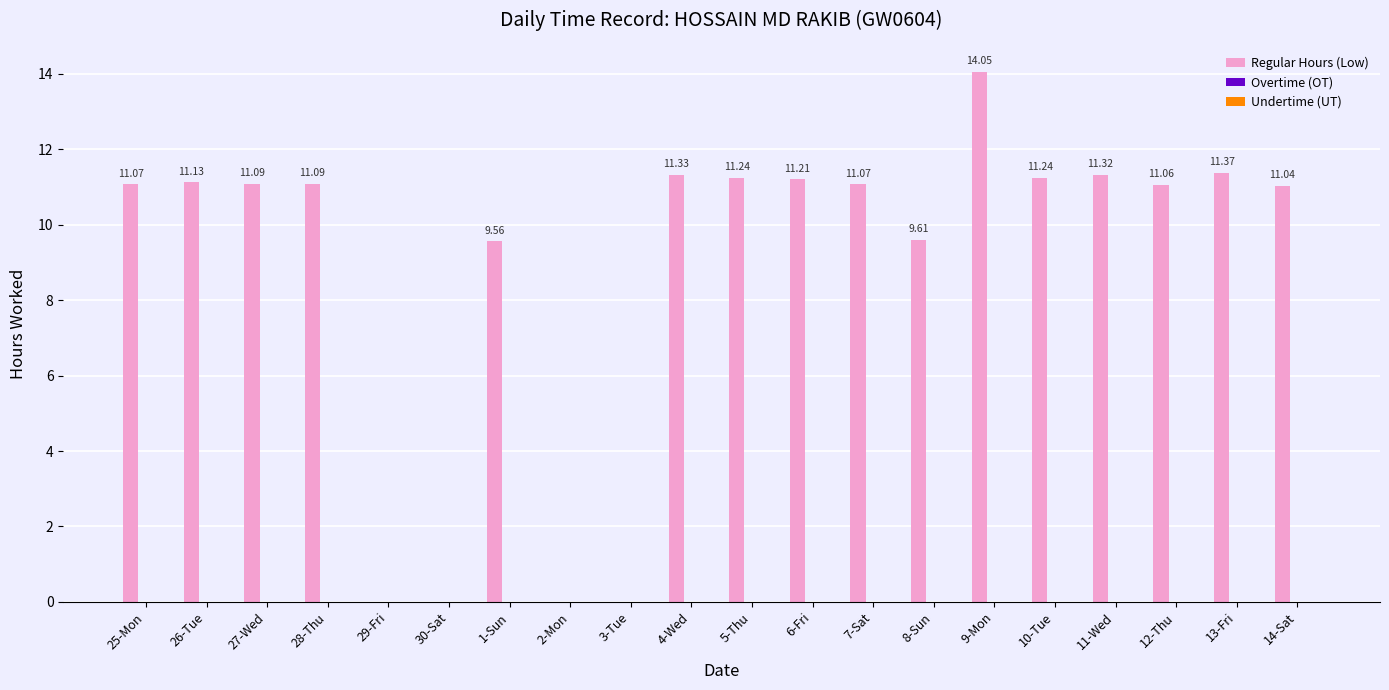

What is the sum of all values?

178.5